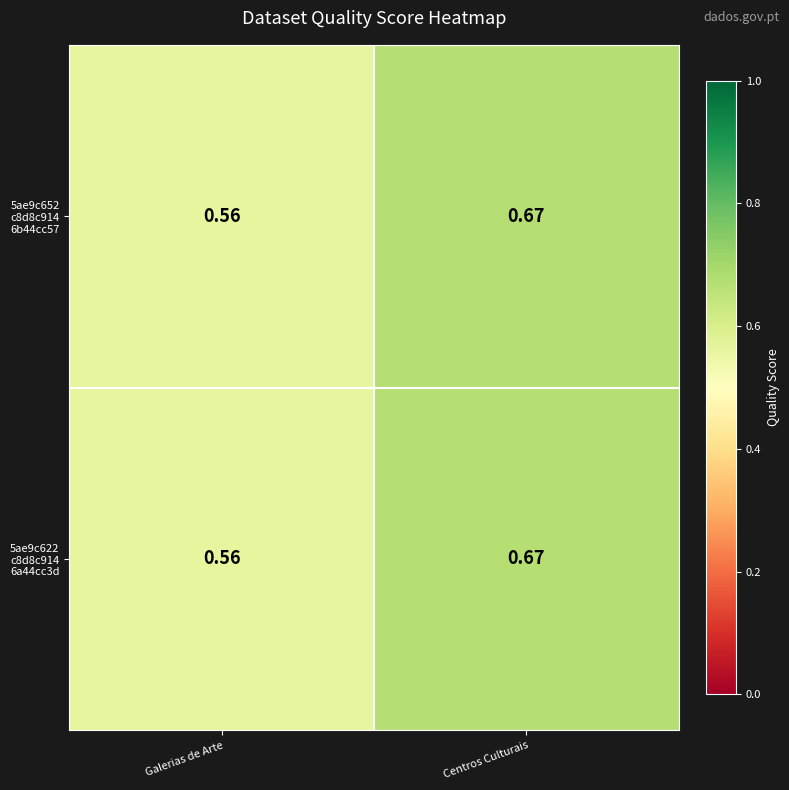

At which category is the sum across all series the highest?

Centros Culturais